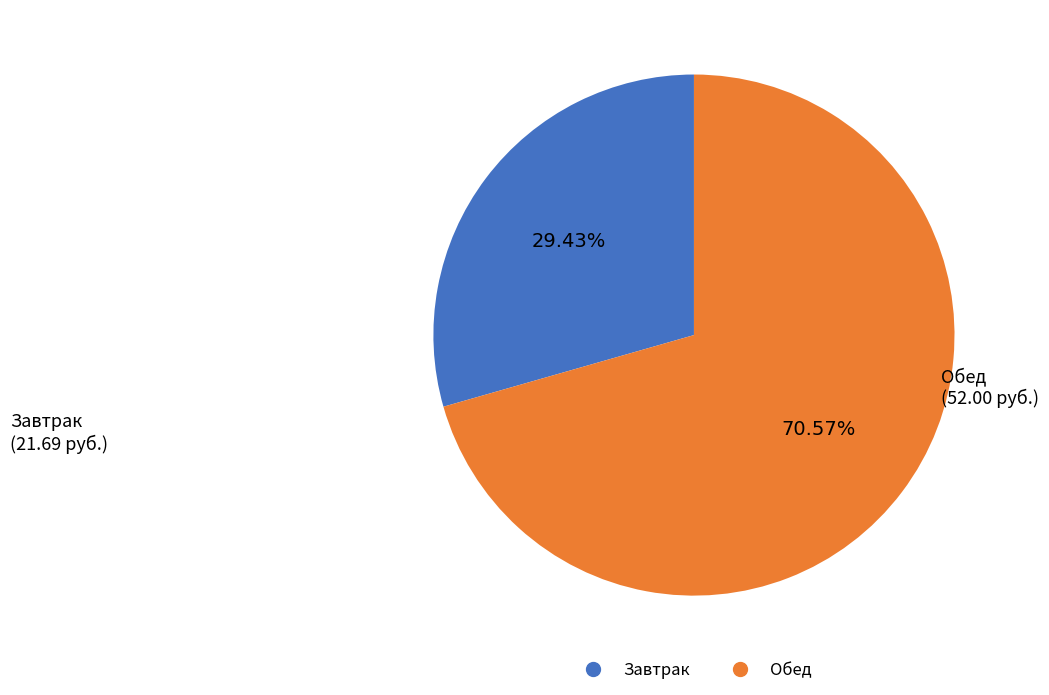

Is there a majority slice in this chart?

Yes